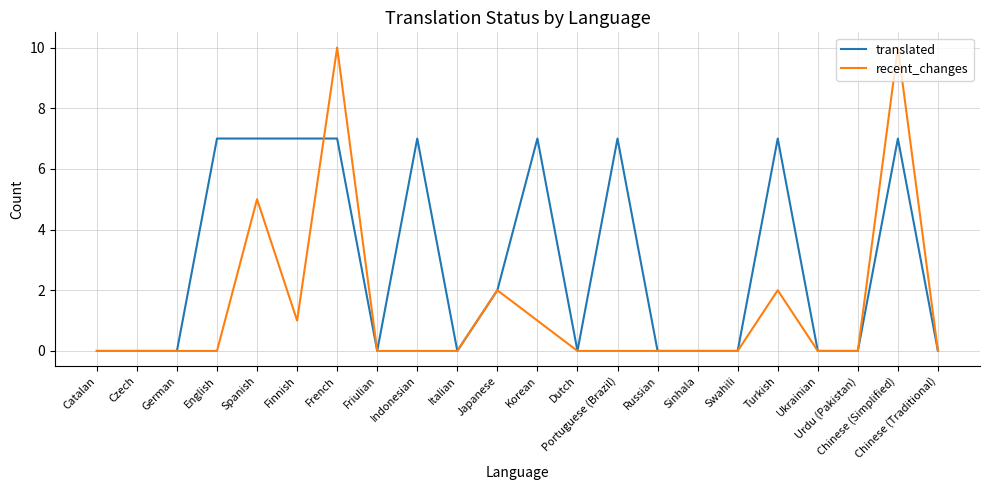

At which label is translated closest to 3?

Japanese